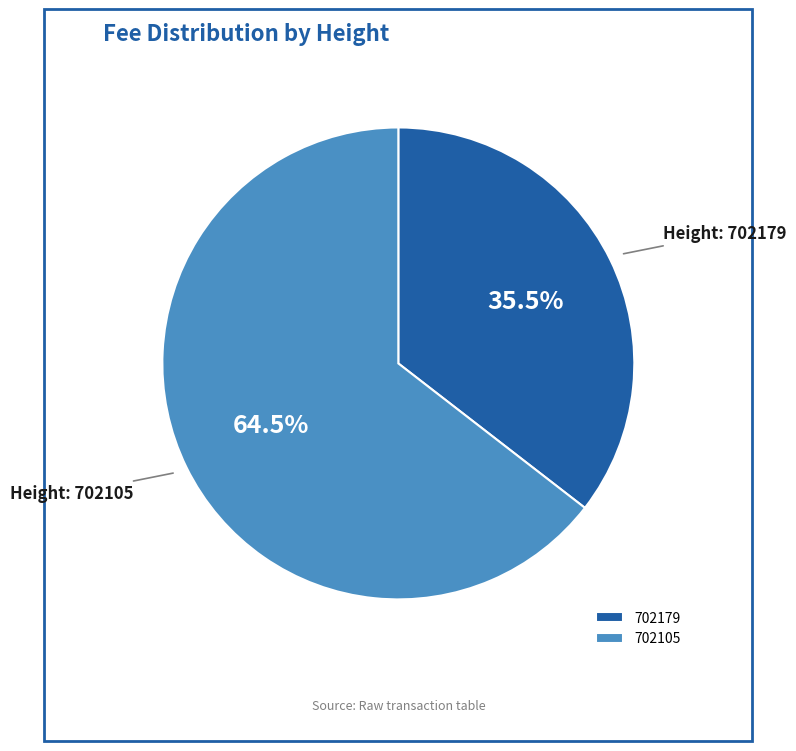

The 702179 slice represents 42% of the pie. True or false?

False